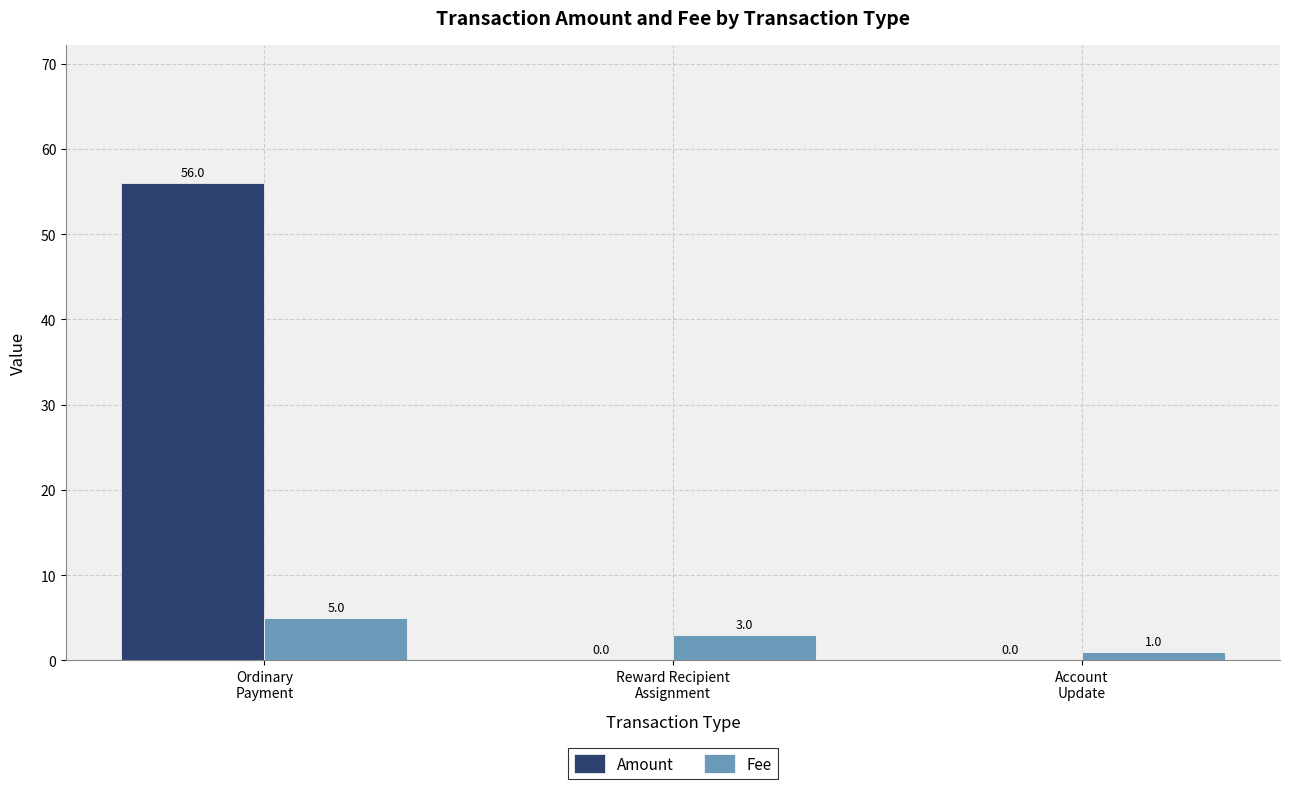

Reading left to right, what are all the values shown in this chart?

Amount: 56	0	0
Fee: 5	3	1